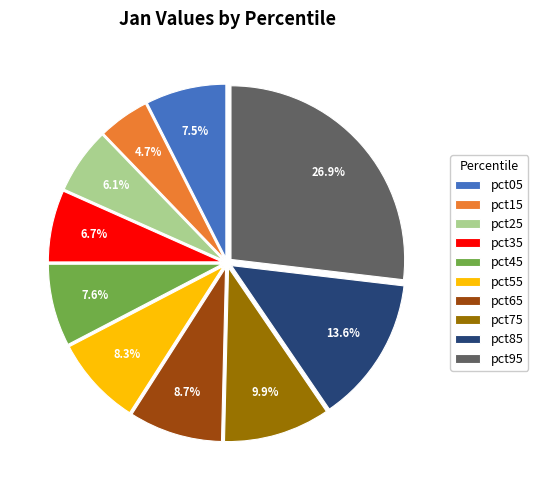

Which category has the biggest portion of the pie?

pct95